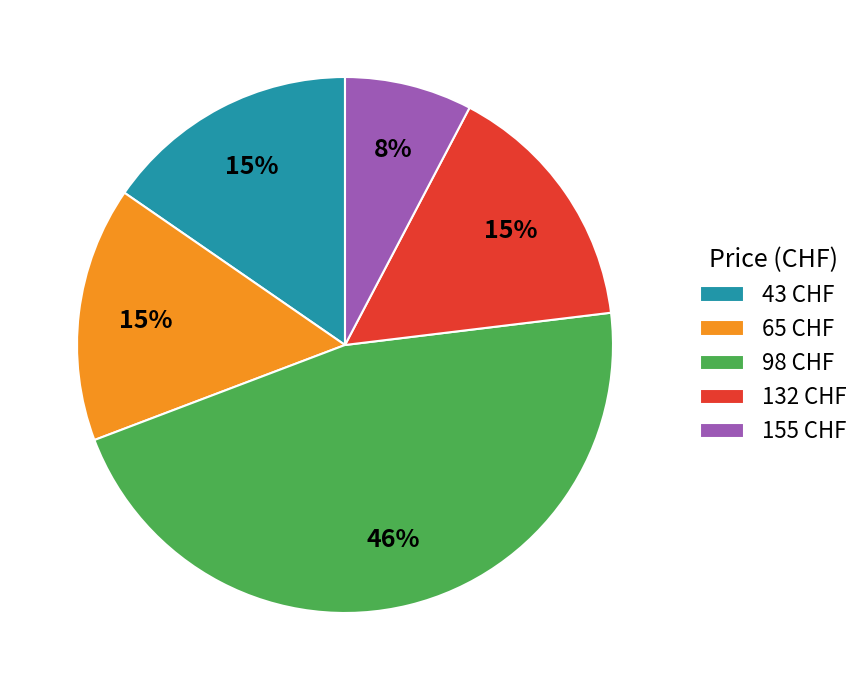

The 65 CHF slice represents 15% of the pie. True or false?

True